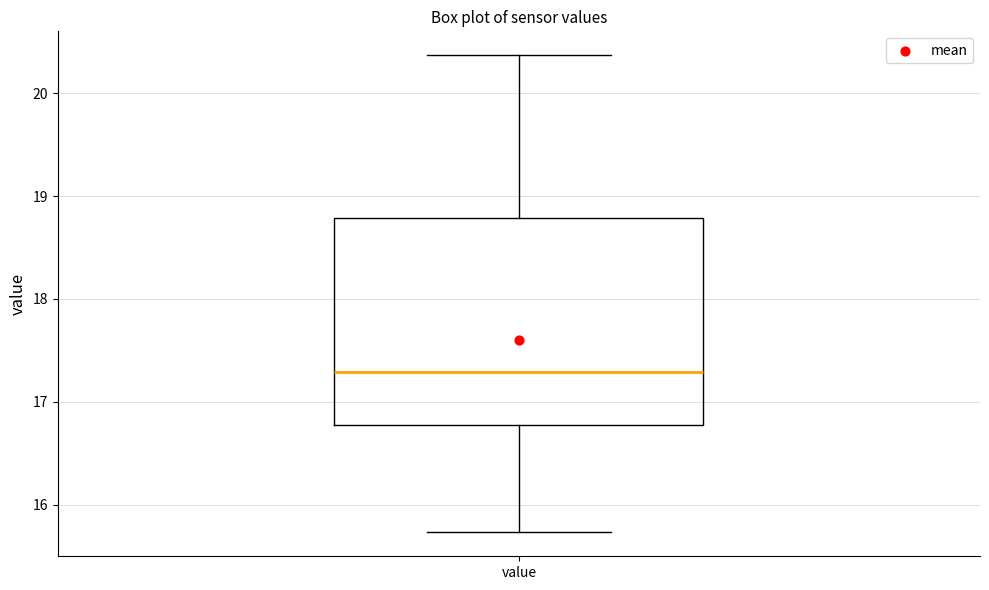

Transcribe this box plot: give where the median line is, the range the box spans, and where the two whiskers end, as read against the y-axis. The values are not printed on the chart, so give them approximately, as read against the axis.

median 17.3, box 16.8 to 18.8, whiskers 15.7 to 20.4